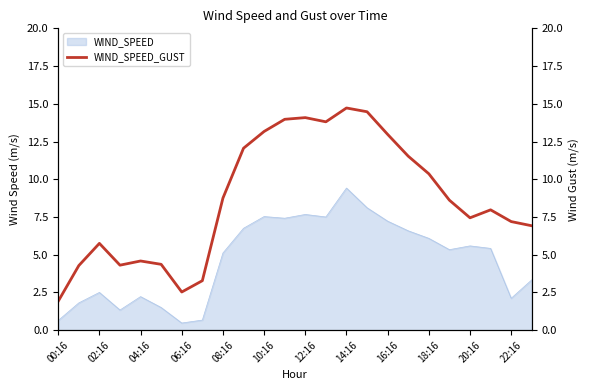

Which category has the highest value in the WIND_SPEED series?

14:16